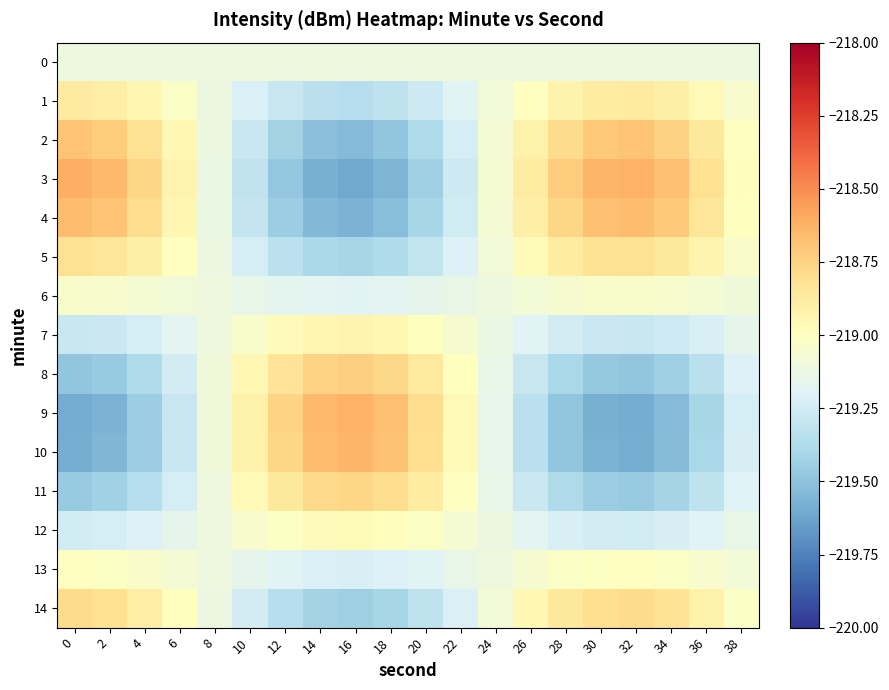

List the series in order of their peak value, highest first.

3, 9, 10, 4, 2, 8, 11, 14, 5, 1, 7, 12, 13, 6, 0